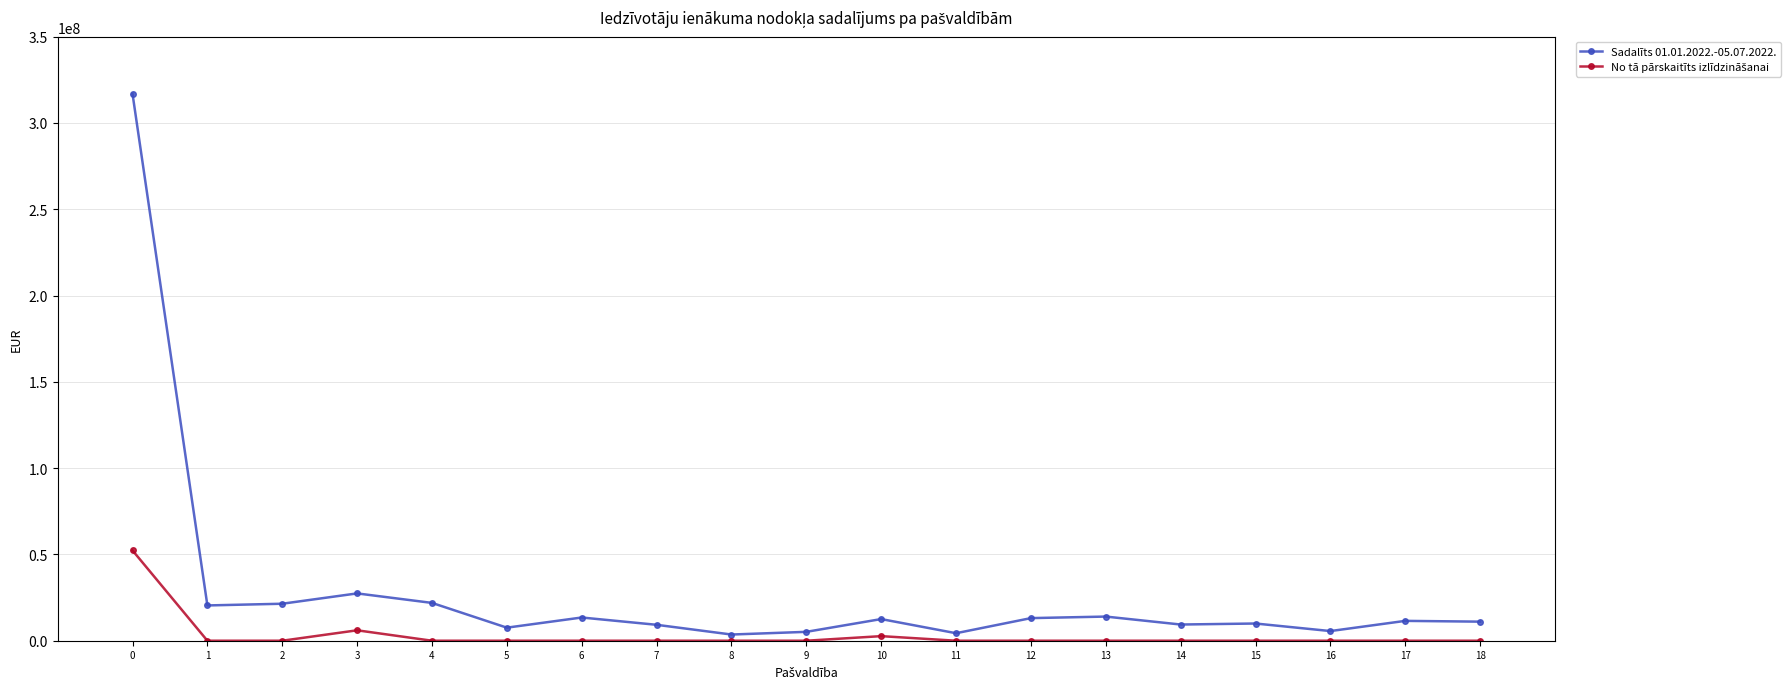

What is the difference between the highest and lowest values at 3?

21376008.7